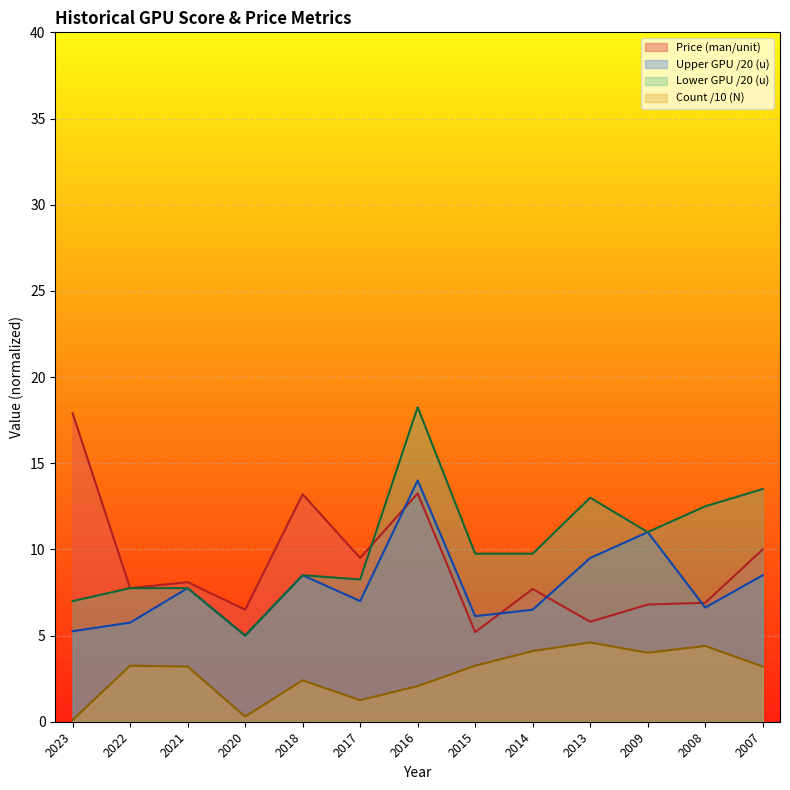

What are all the series names shown in the legend?

Price (man/unit), Upper GPU /20 (u), Lower GPU /20 (u), Count /10 (N)